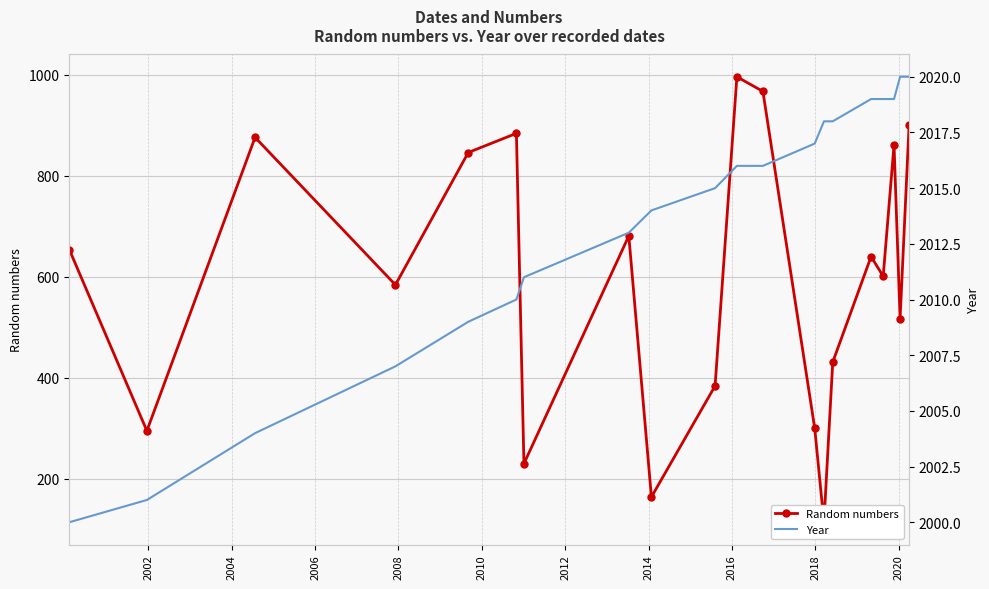

What is the label of the 14th point from the right?

2012